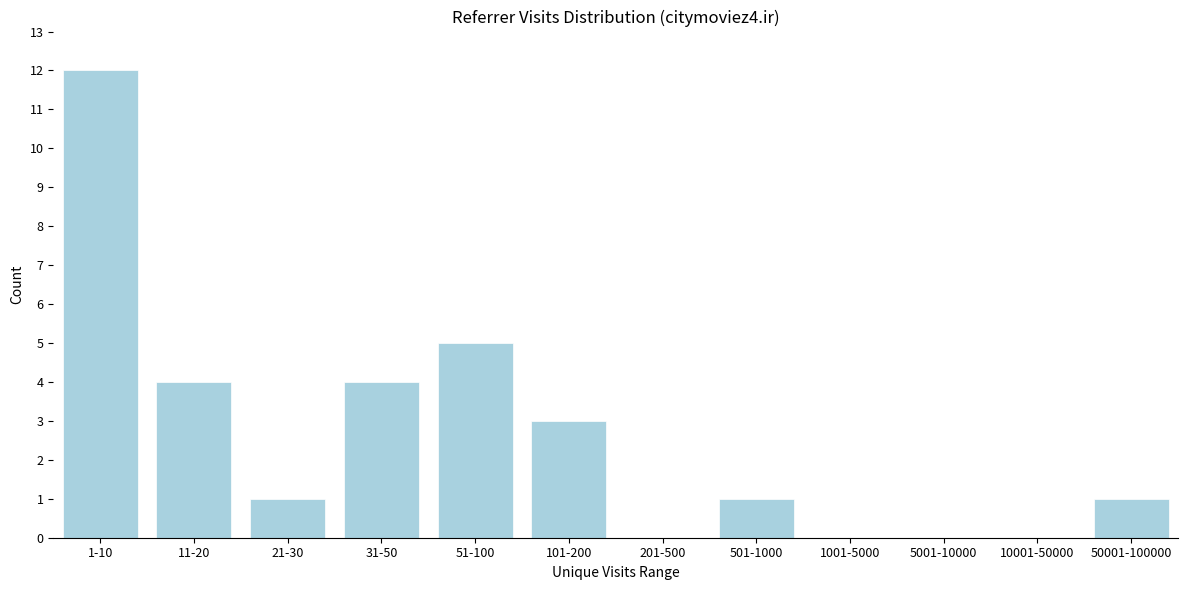

Reading right to left, what are all the values shown in this chart?

50001-100000=1	10001-50000=0	5001-10000=0	1001-5000=0	501-1000=1	201-500=0	101-200=3	51-100=5	31-50=4	21-30=1	11-20=4	1-10=12